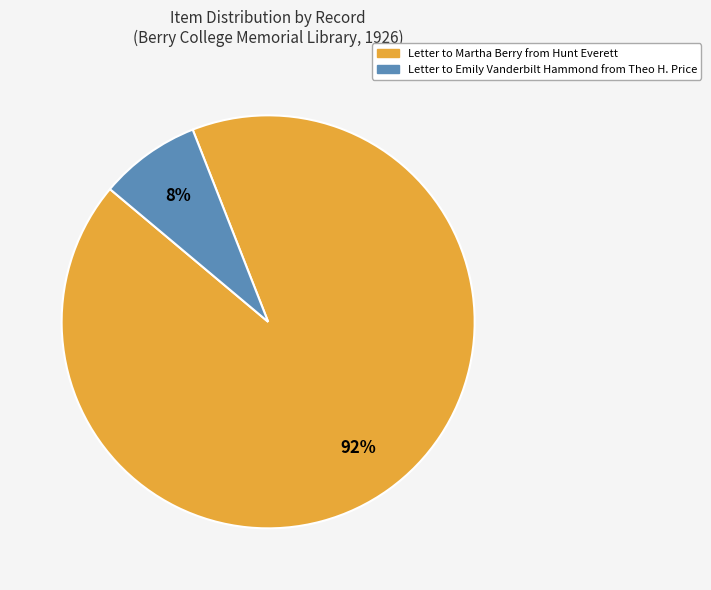

How many slices are in this pie chart?

2